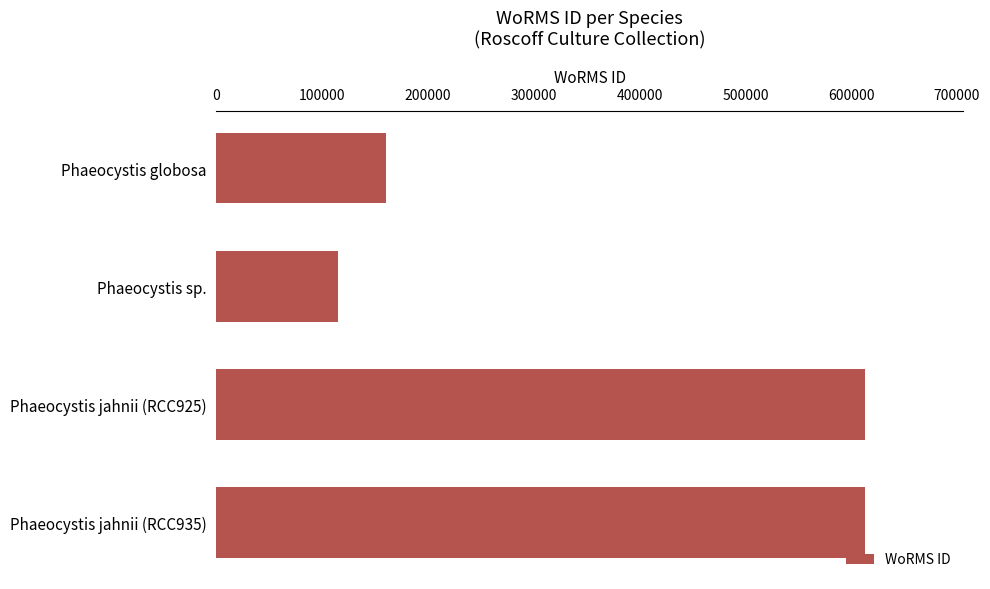

Are the bars horizontal?

Yes